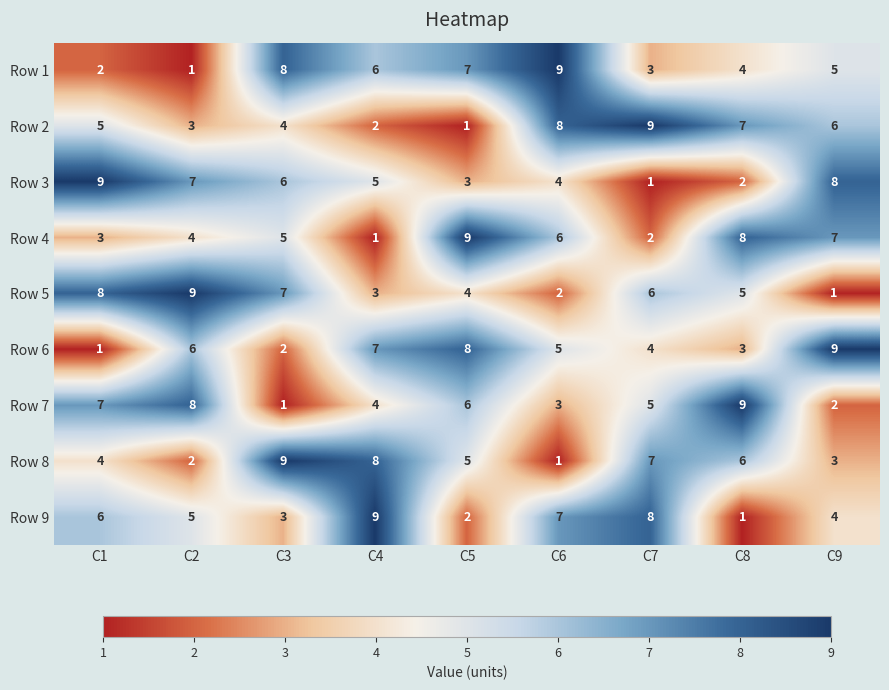

Where is Row 7 nearest to the value 5?

C7